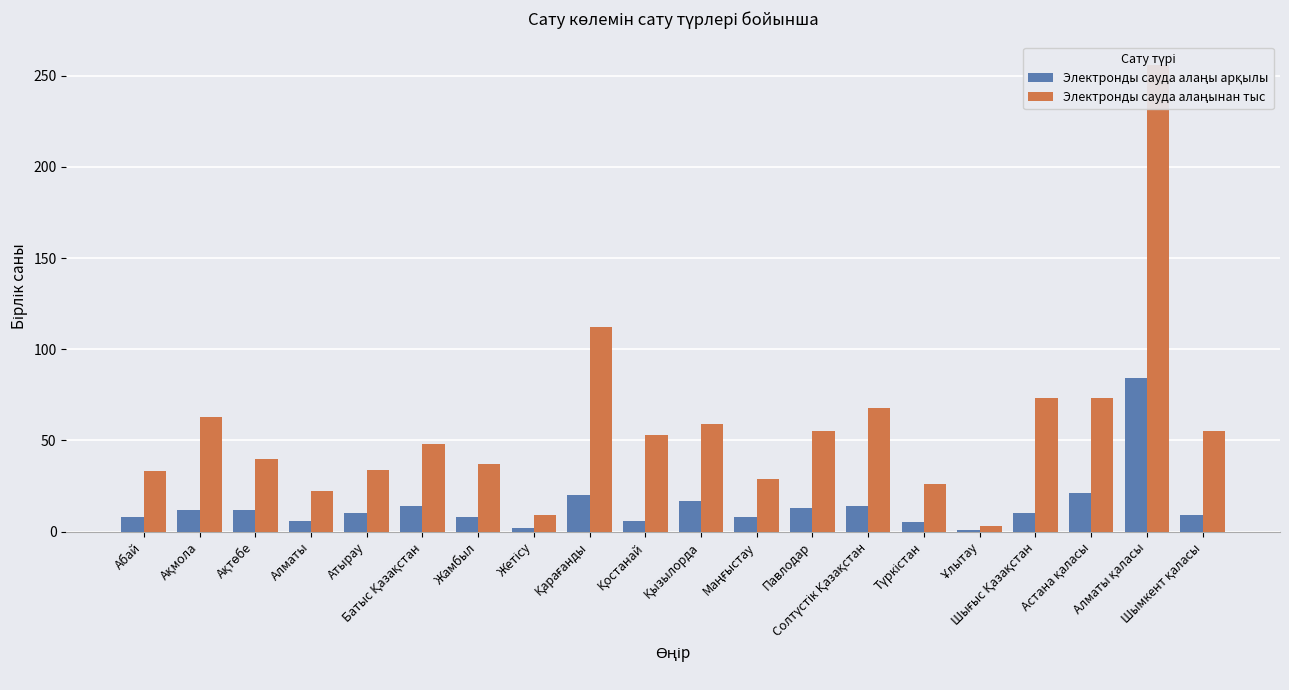

True or false: Электронды сауда алаңы арқылы has a value of 21 at Астана қаласы.

True